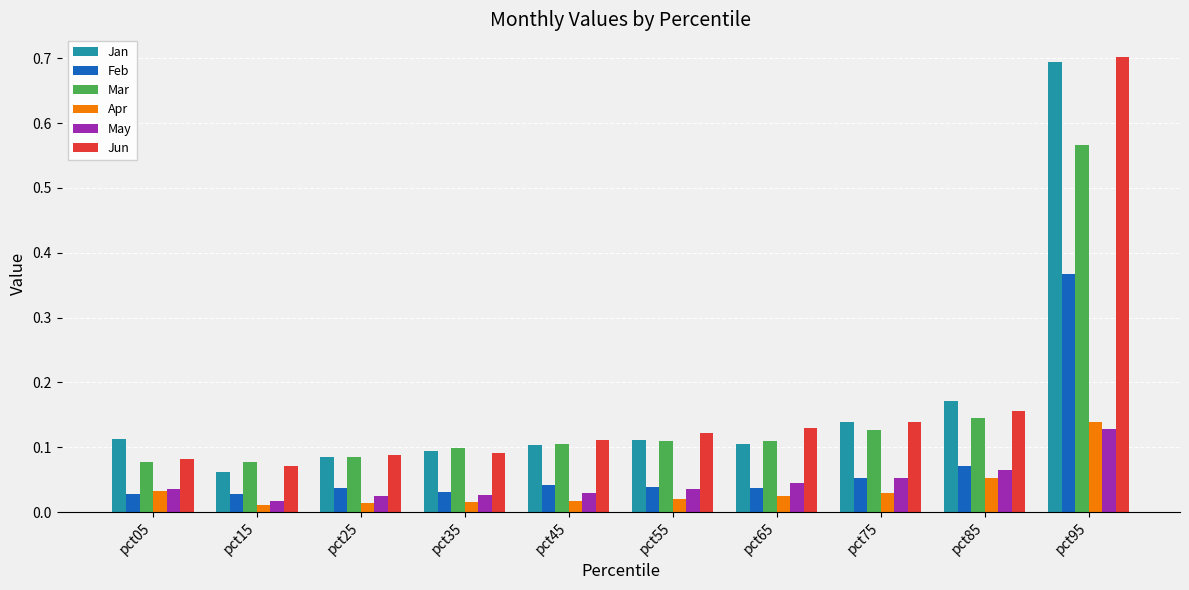

List the series in order of their peak value, lowest first.

May, Apr, Feb, Mar, Jan, Jun